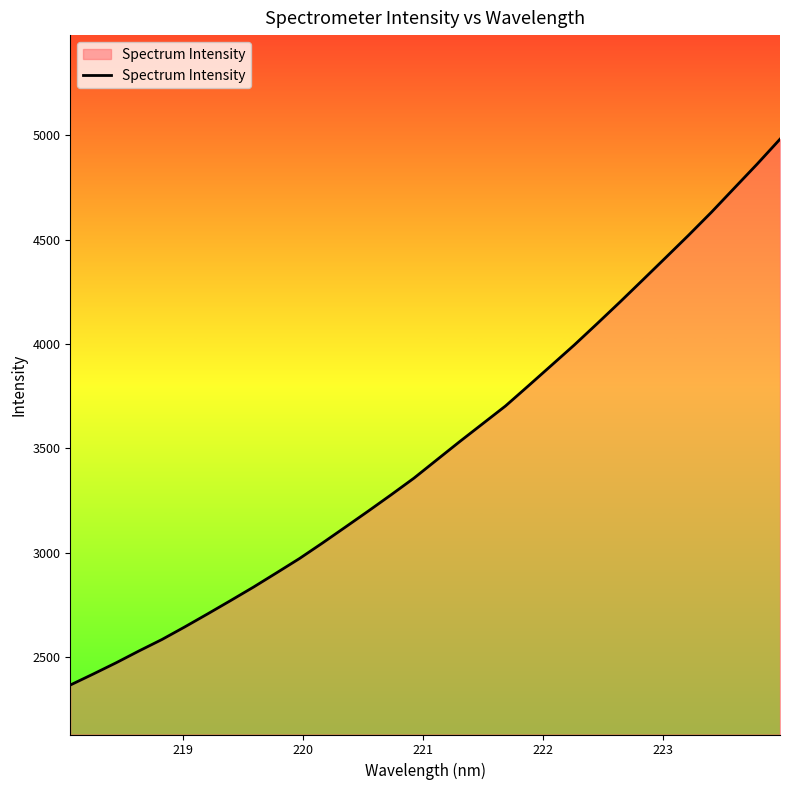

What is the difference between the maximum and minimum values?

2612.7